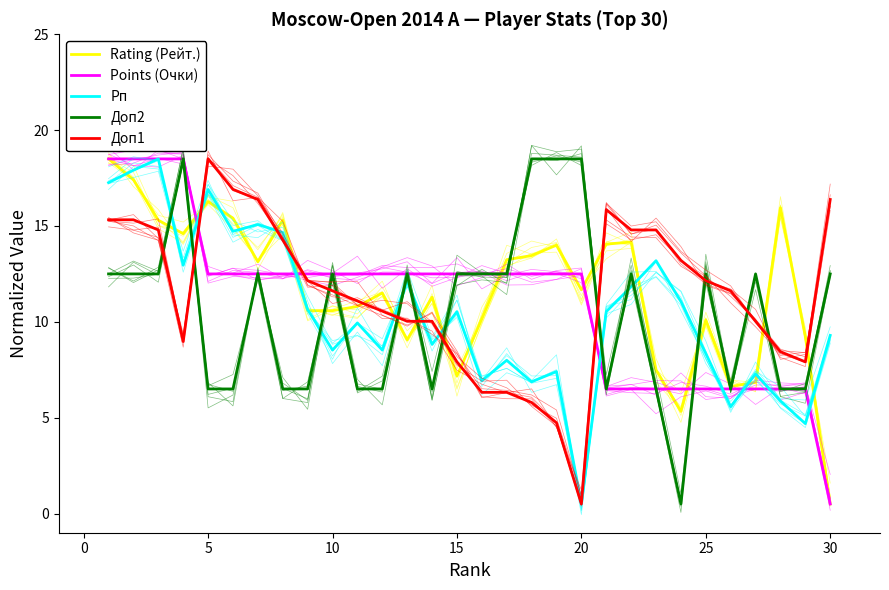

How many categories are shown in the chart?

30